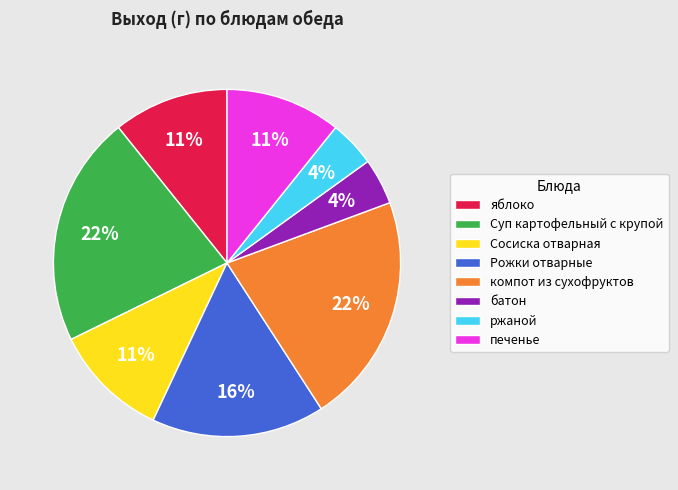

Does ржаной account for over 50% of the chart?

No